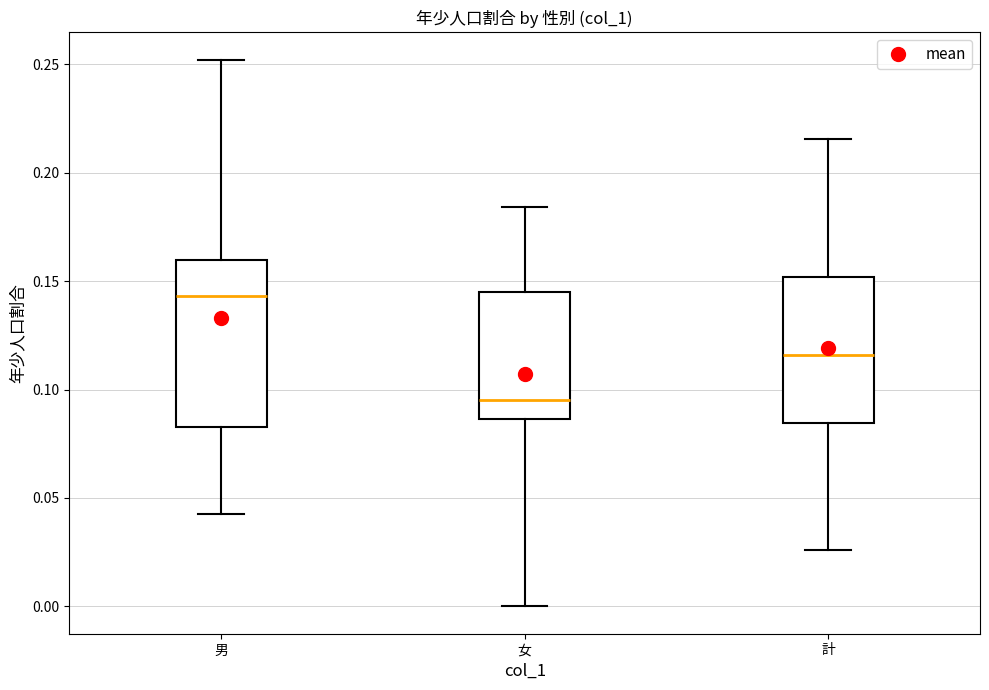

Where does the upper whisker of the box for 女 end on the y-axis? The values are not printed on the chart, so give them approximately, as read against the axis.

0.185